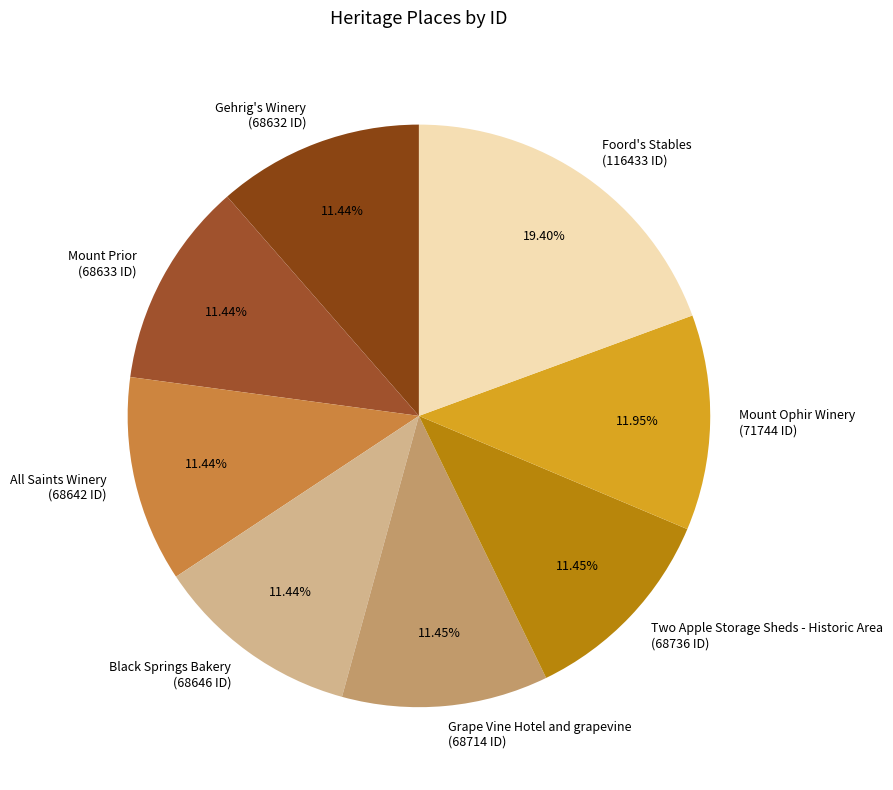

Count the number of slices in the pie.

8